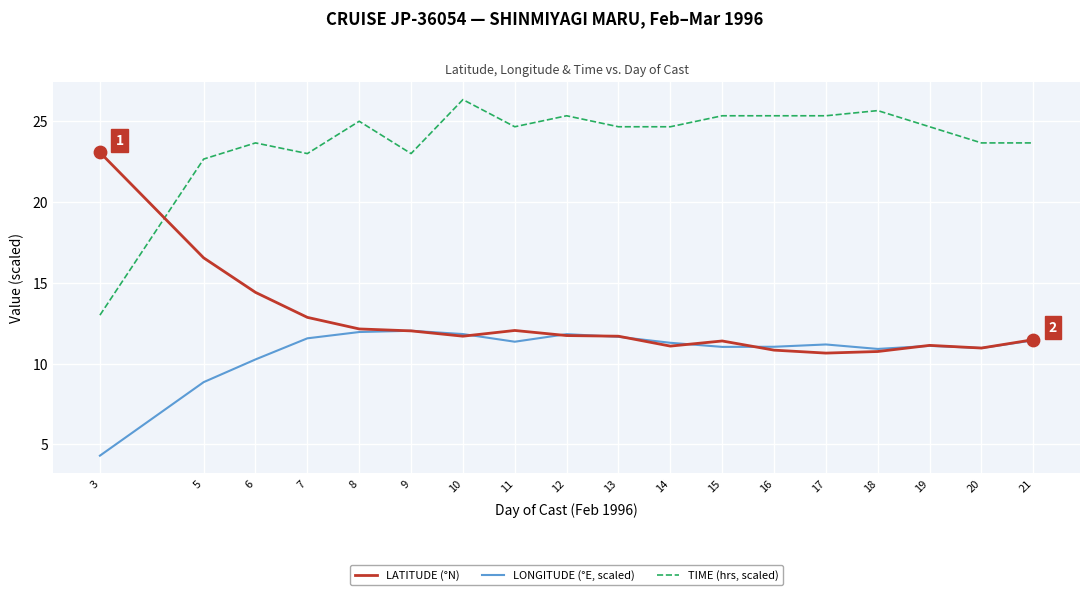

Which series has the largest total across all categories?

TIME (hrs, scaled)